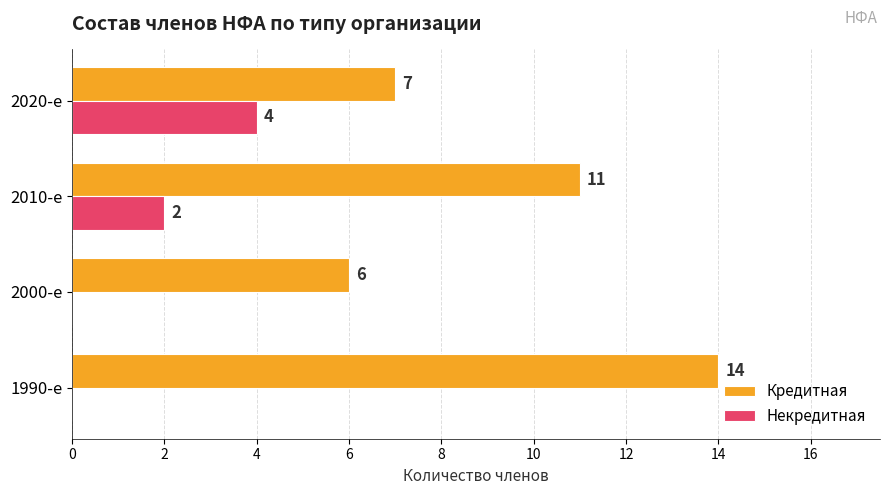

Which series has the largest total across all categories?

Кредитная